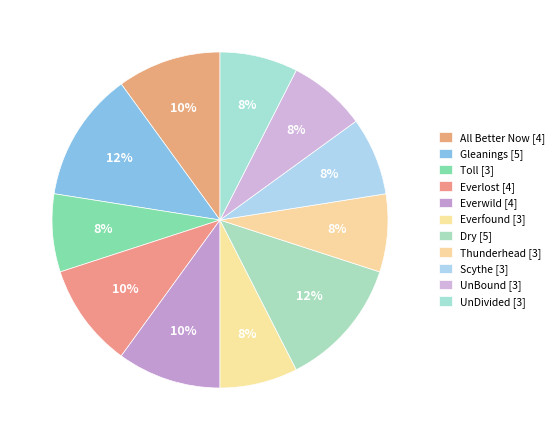

What percentage is the Toll [3] slice, to the nearest percent?

7%